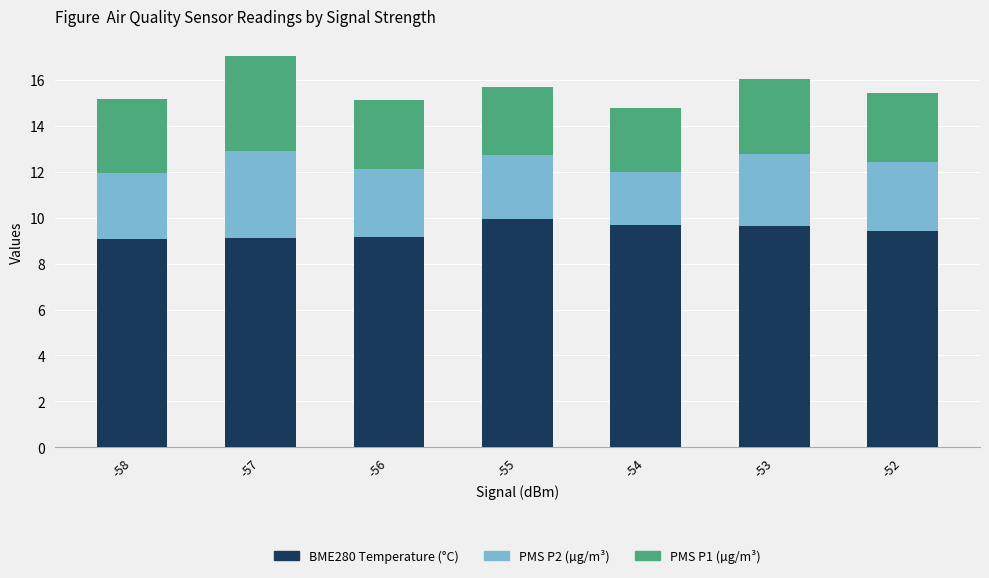

Are the bars horizontal?

No